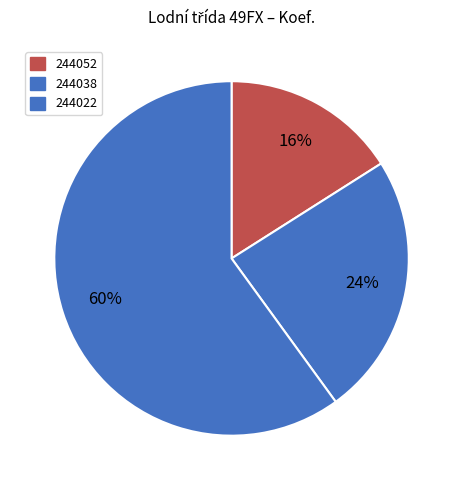

Rank the categories by value from highest to lowest.

244022, 244038, 244052